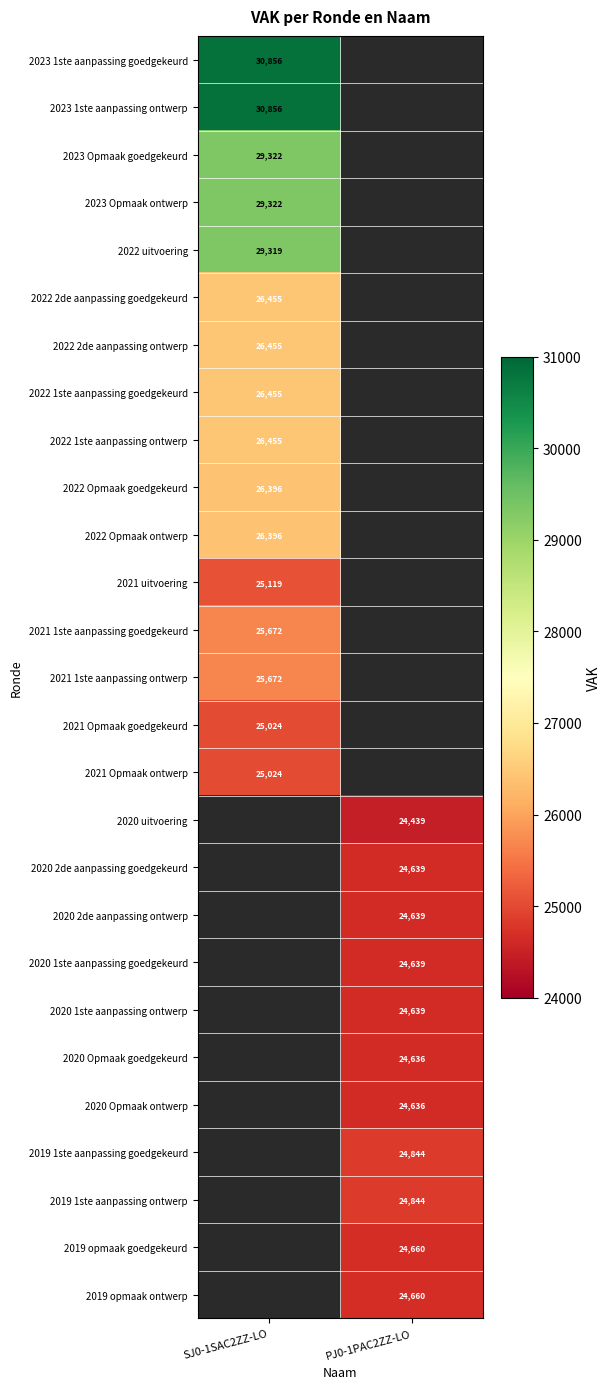

What is the total value across all series at PJ0-1PAC2ZZ-LO?

271275